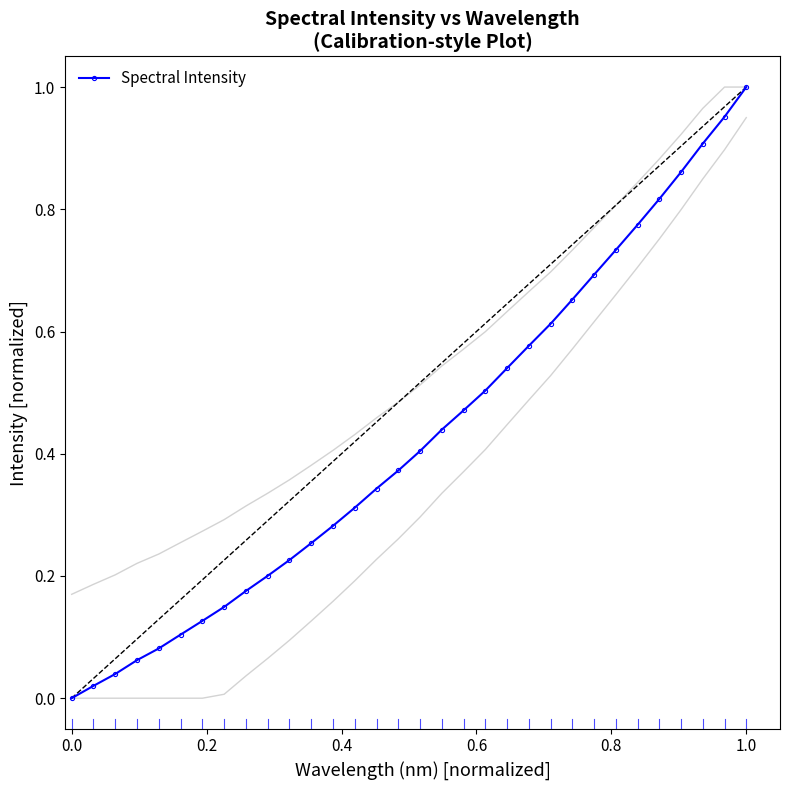

What is the difference between the maximum and minimum values?

1.0